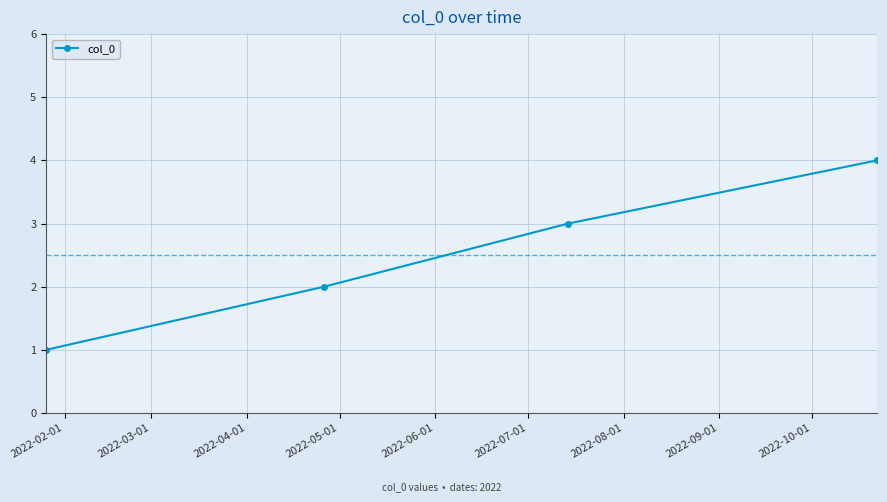

What is the sum of all values?

10